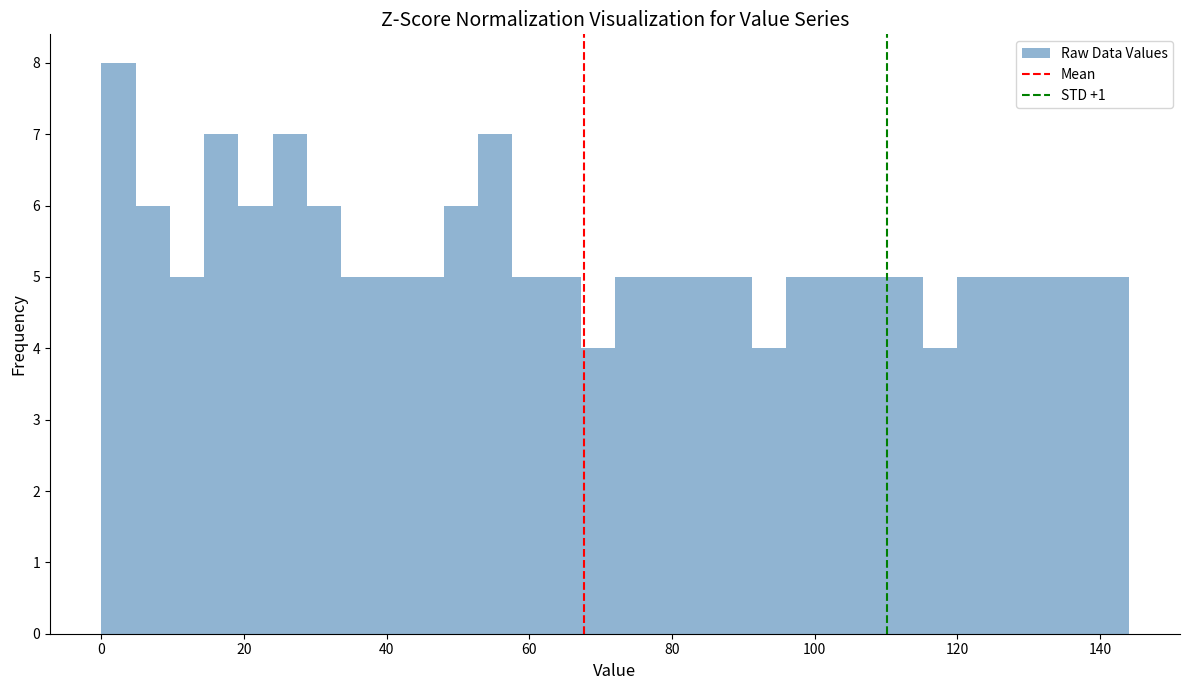

Read against the x-axis, roughly where is the centre of the tallest bar?

2